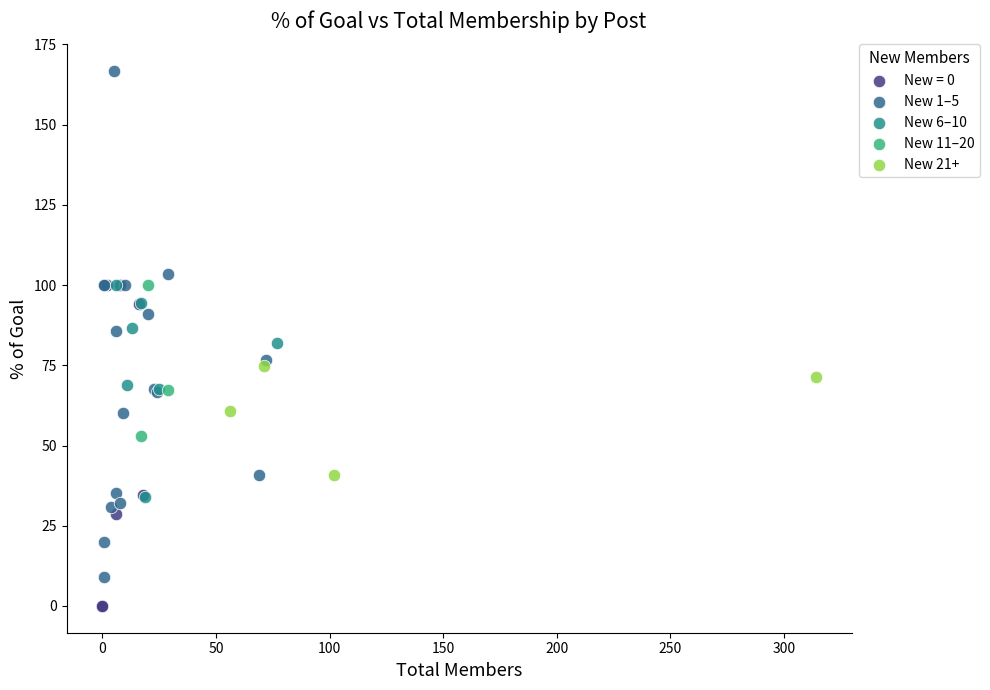

Which series reaches the minimum Y coordinate?

New = 0